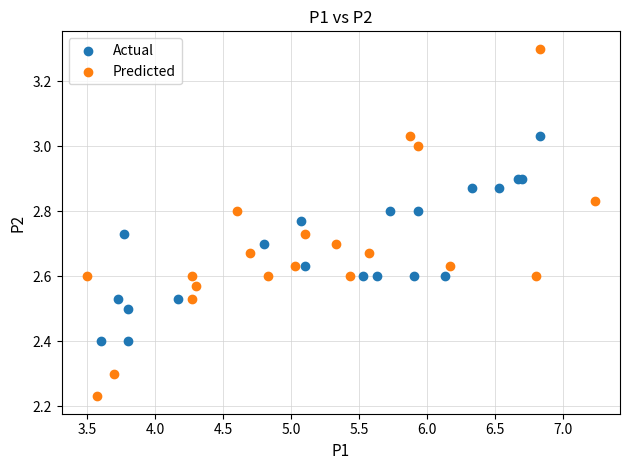

Which series contains the highest Y value?

Predicted